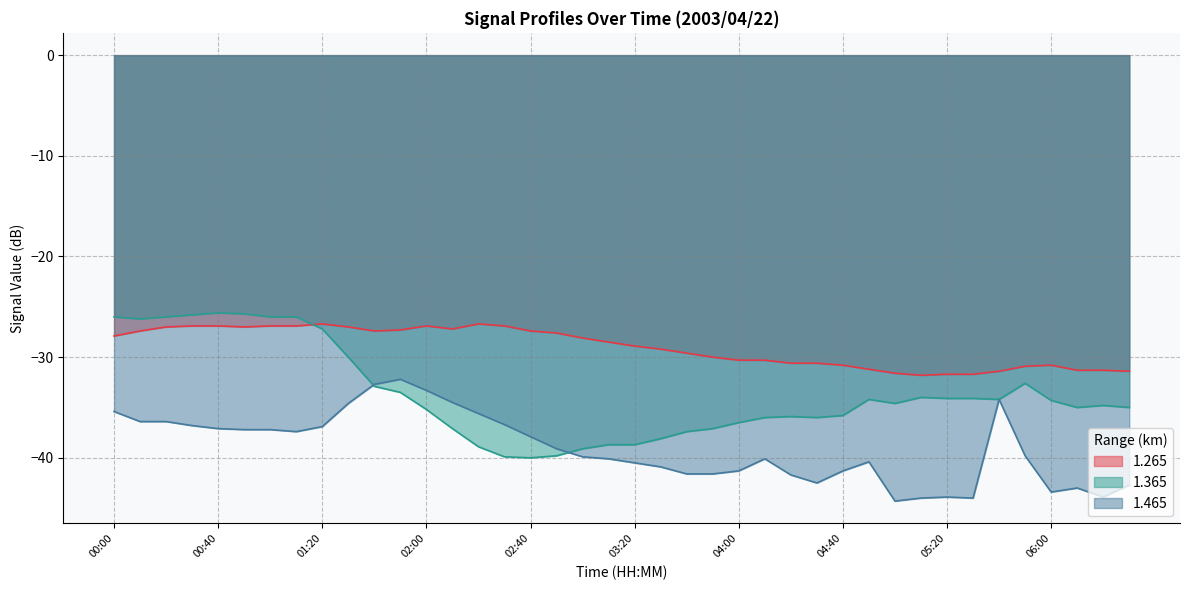

What is the value of the 1.465 point at the 31st from the left?

-44.3